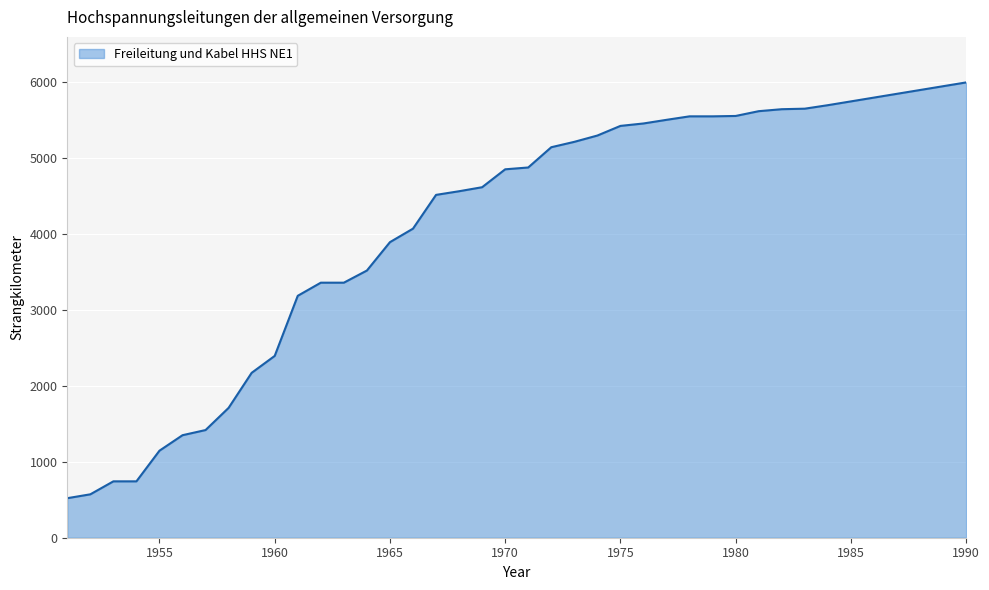

What is the maximum value shown in the chart?

6000.0